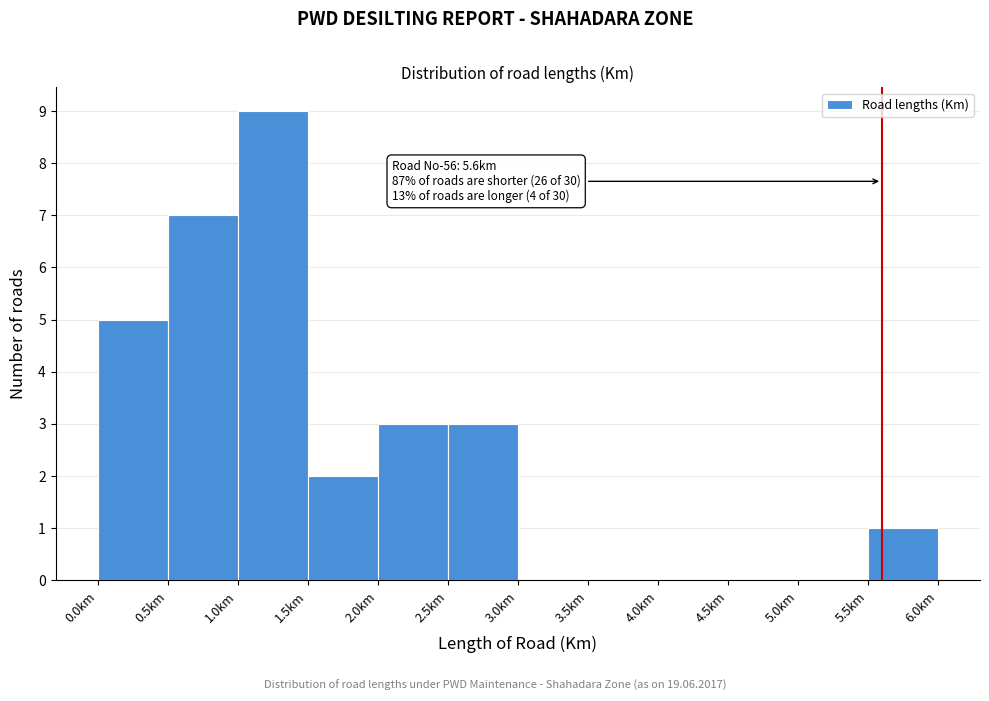

Over which range of the x-axis is the bar tallest?

1.0 to 1.5